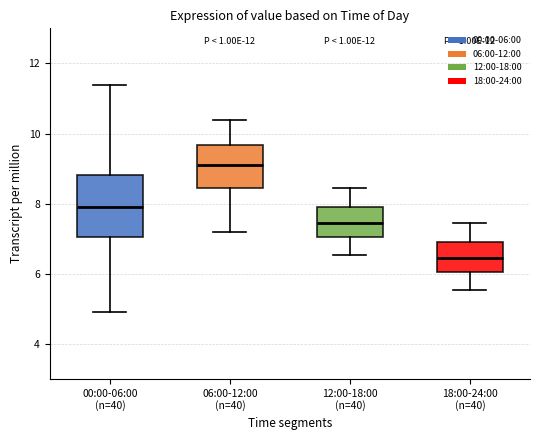

Which box's median line is the lowest?

18:00-24:00 (n=40)